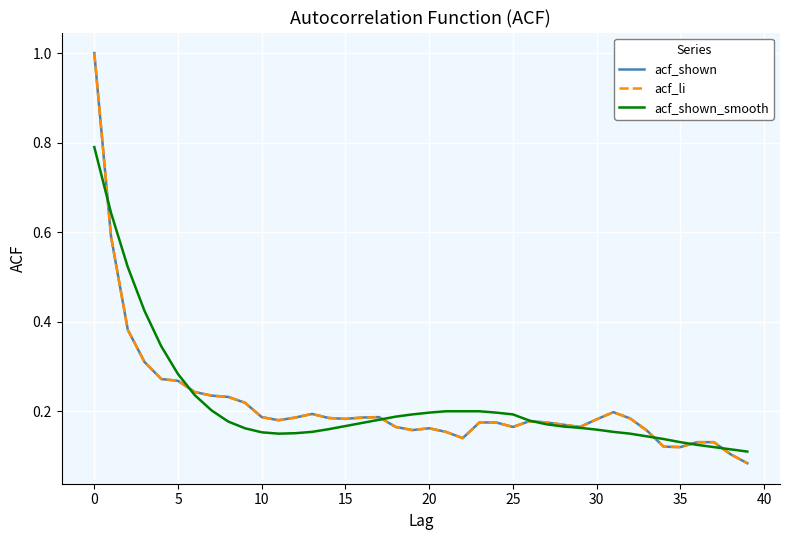

True or false: acf_shown and acf_li intersect in this chart.

False